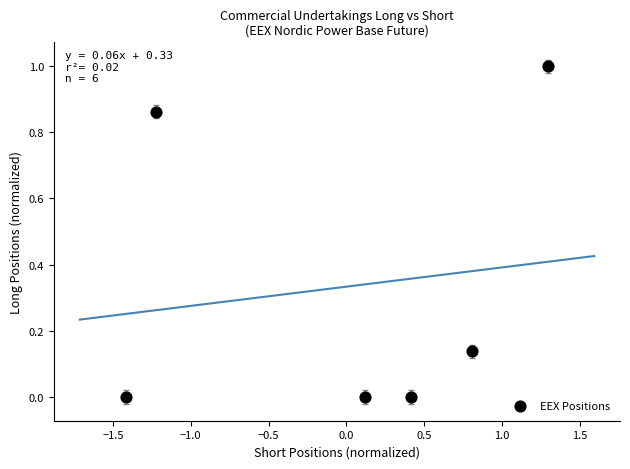

What is the range of X values (max minus min)?

2.7